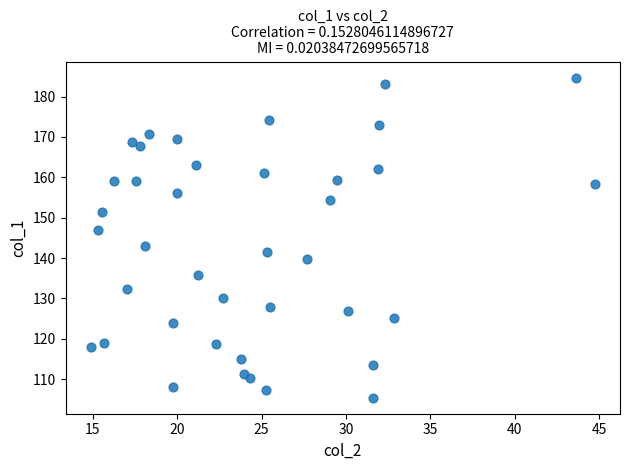

What is the range of X values (max minus min)?

29.9